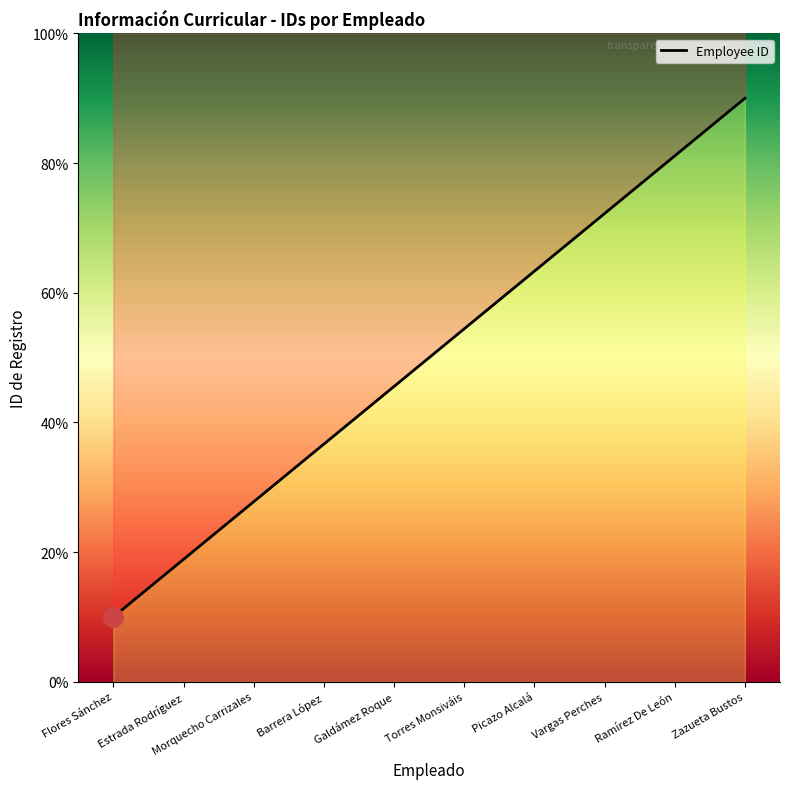

Approximately how many times larger is the value at Galdámez Roque compared to Ramírez De León?

0.6